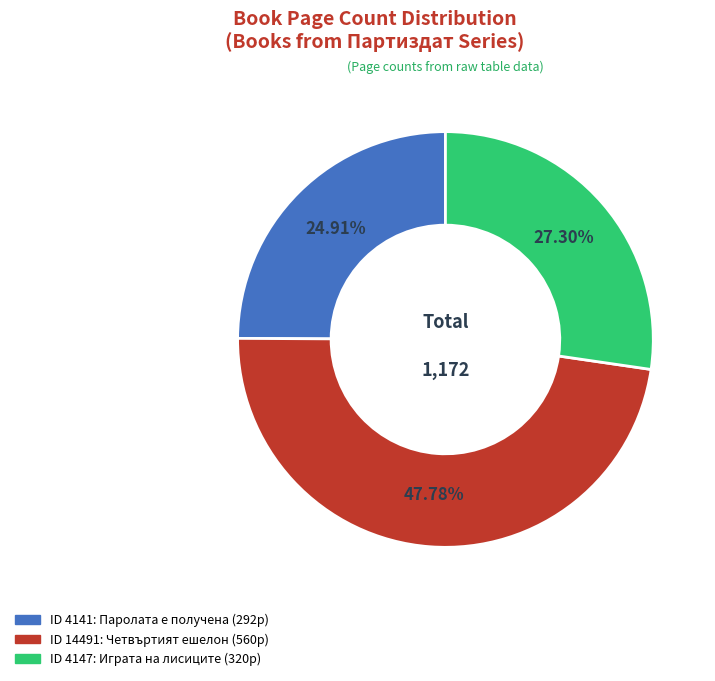

How many slices are in this pie chart?

3